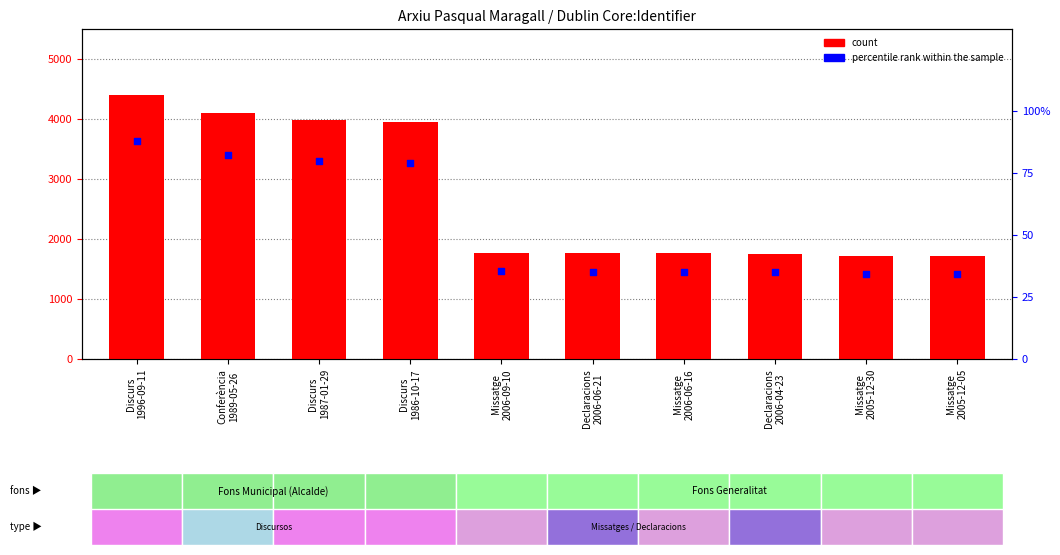

At which category is the sum across all series the highest?

Discurs
1996-09-11